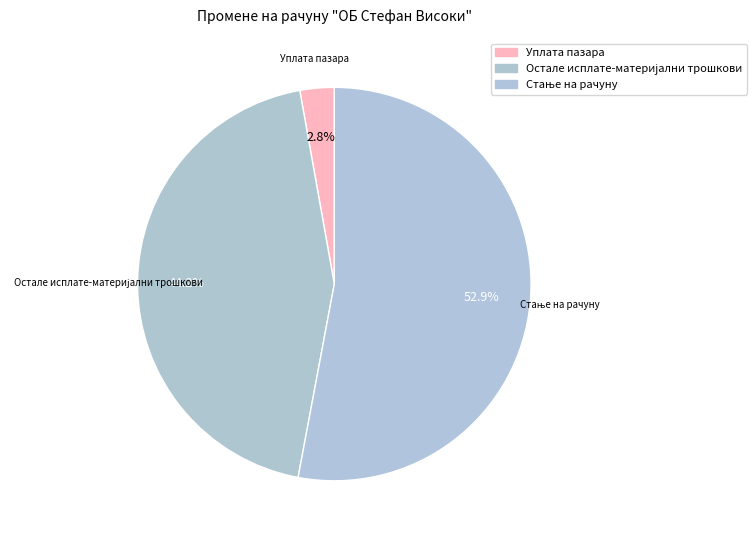

Count the number of slices in the pie.

3